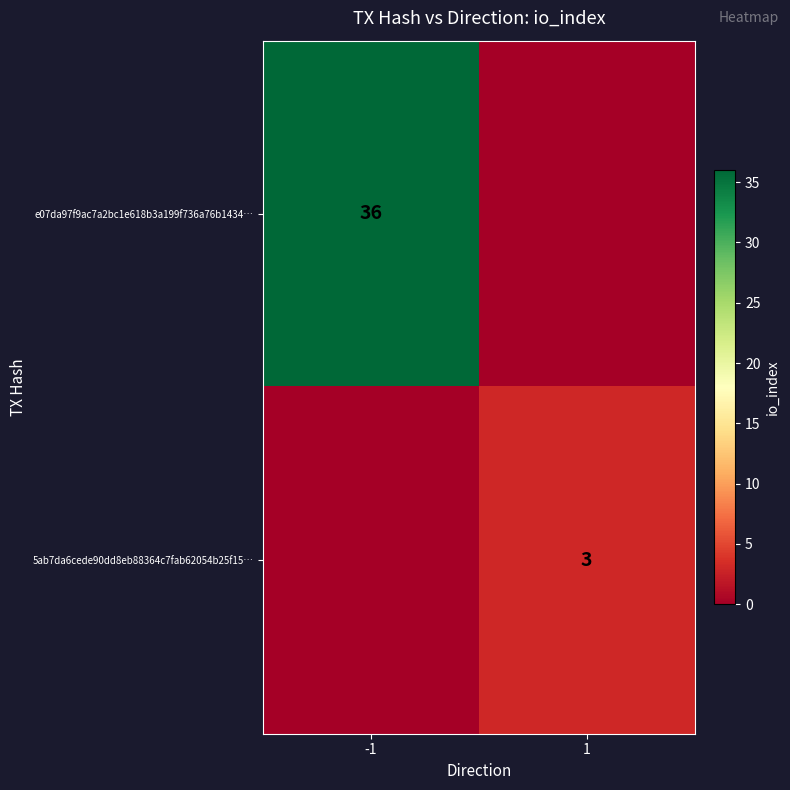

Is it true that e07da97f9ac7a2bc1e618b3a199f736a76b1434… equals 36 at -1?

True